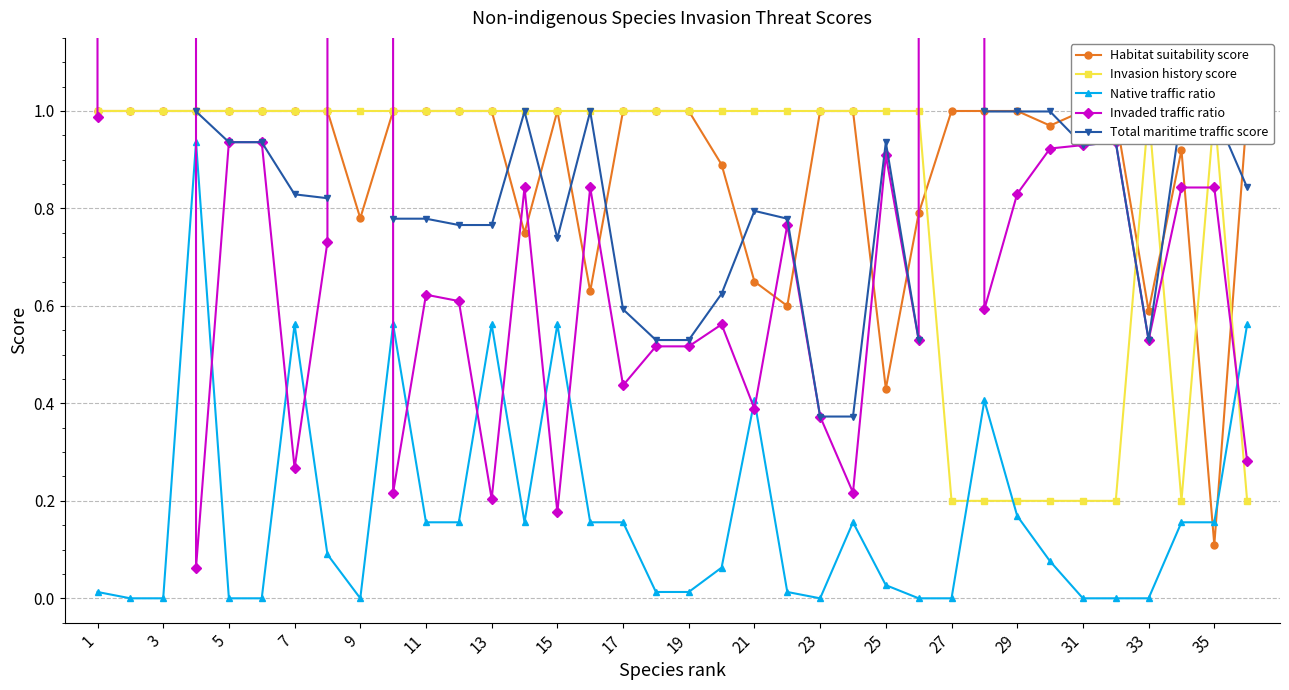

True or false: Habitat suitability score has more than 0 points higher than both neighbors.

True